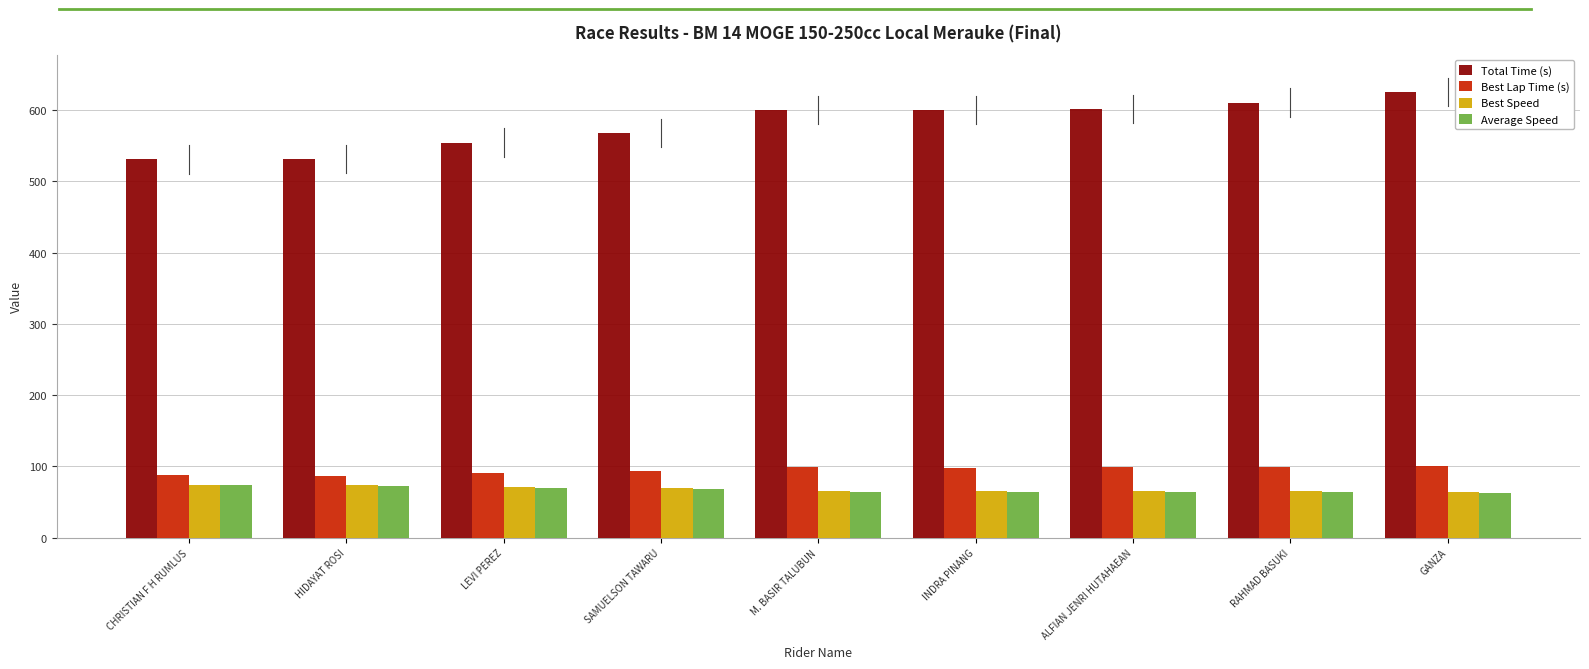

What is the greatest value displayed?

625.7